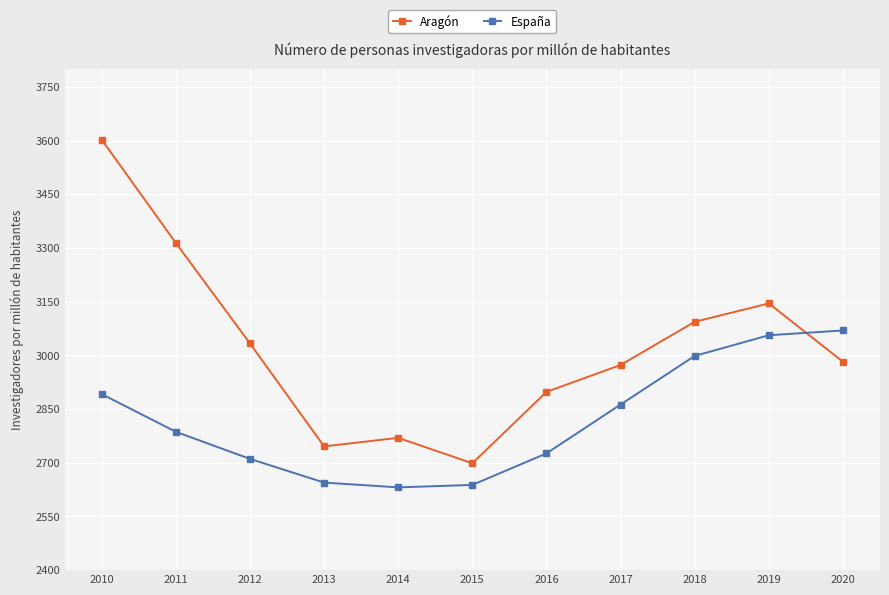

How many interior local valleys does the España series have?

1